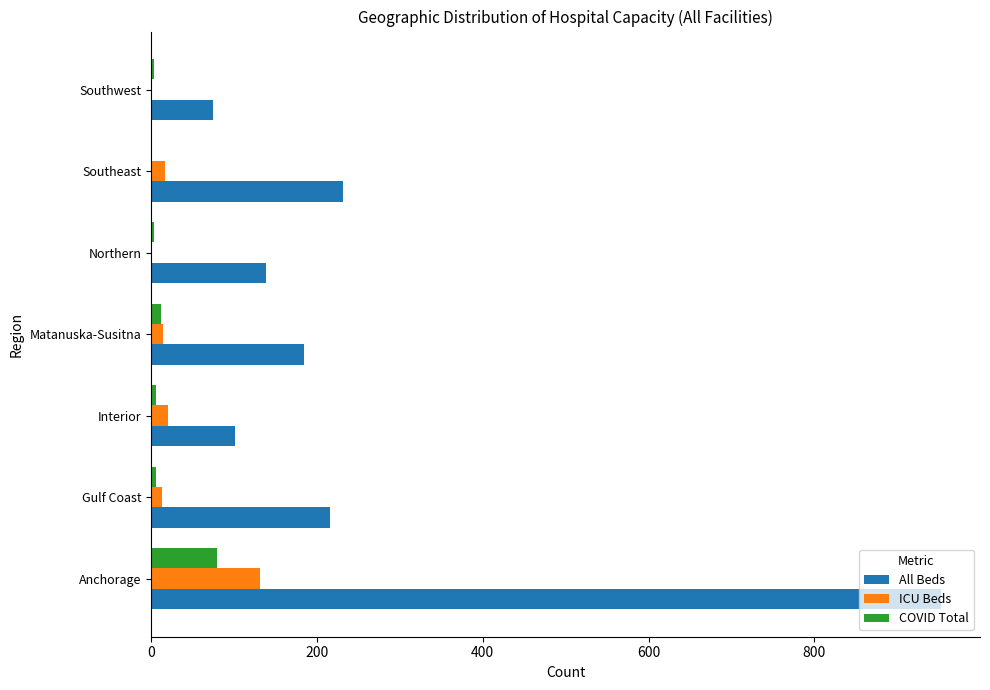

What is the sum of all ICU Beds values?

196